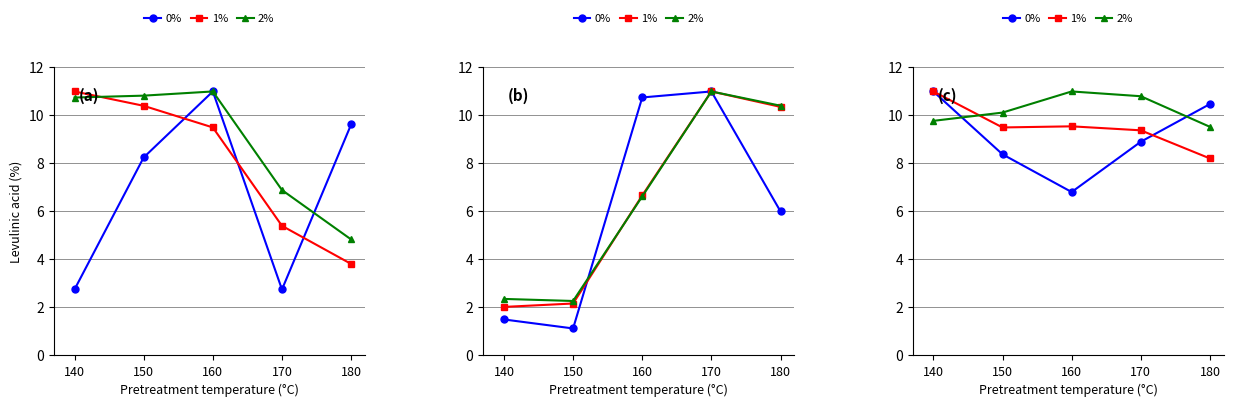

Is the value of 2% at 160 greater than the value of 1% at 180?

Yes